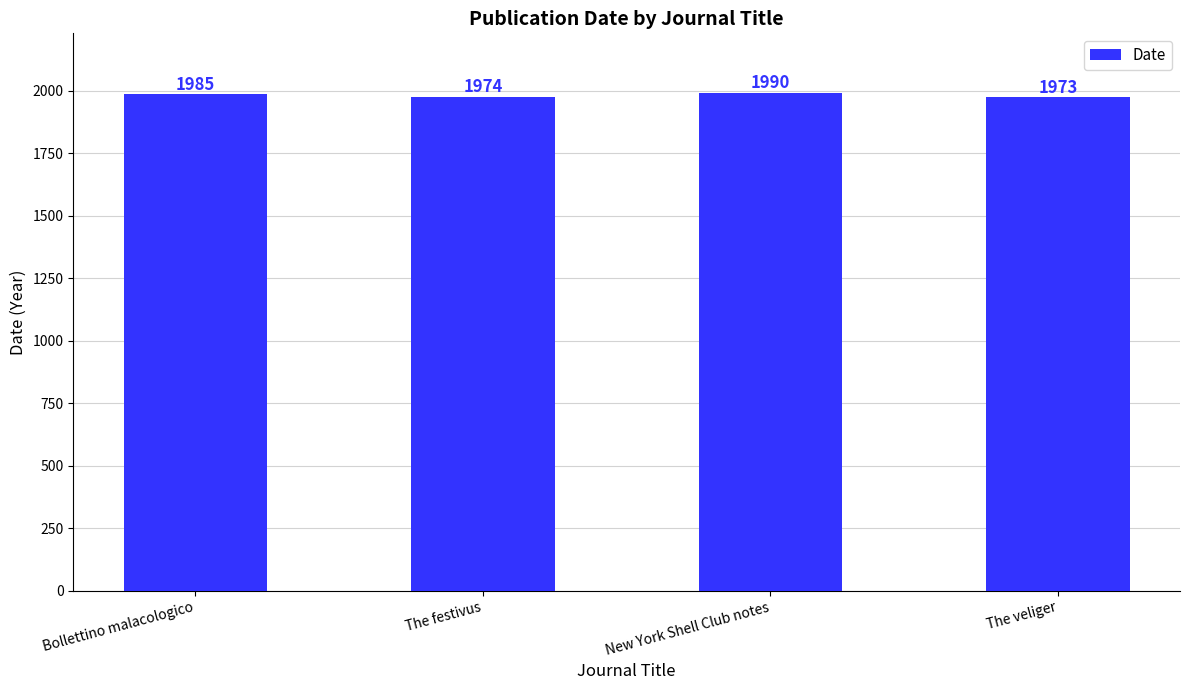

What is the smallest value displayed?

1973